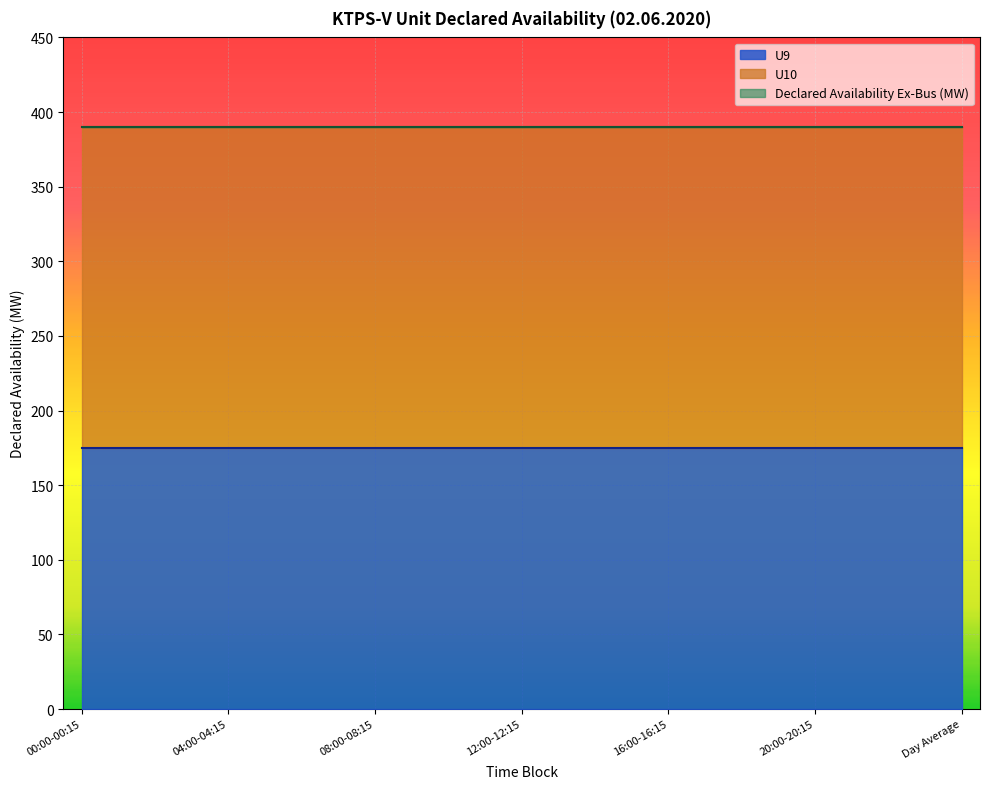

True or false: Declared Availability Ex-Bus (MW) has a value of 158 at 07:00-07:15.

False